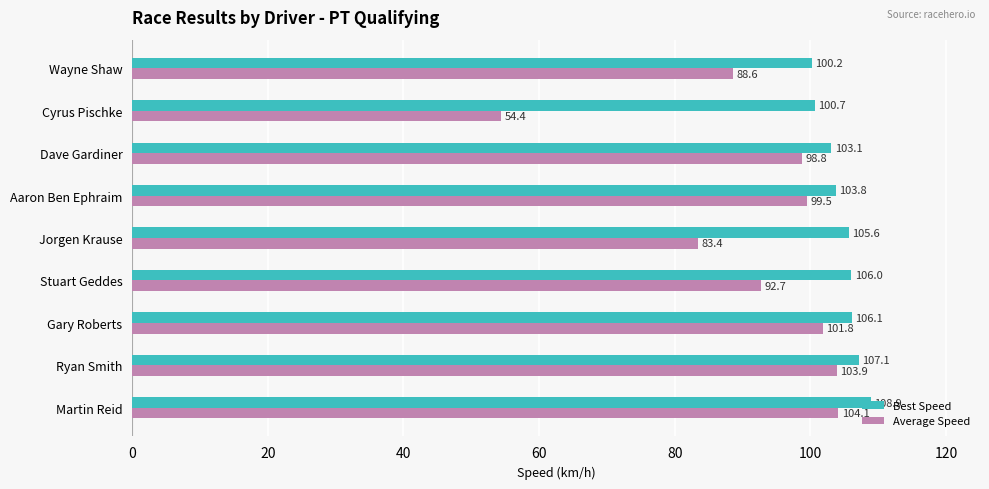

Which series has the largest range (max minus min)?

Average Speed